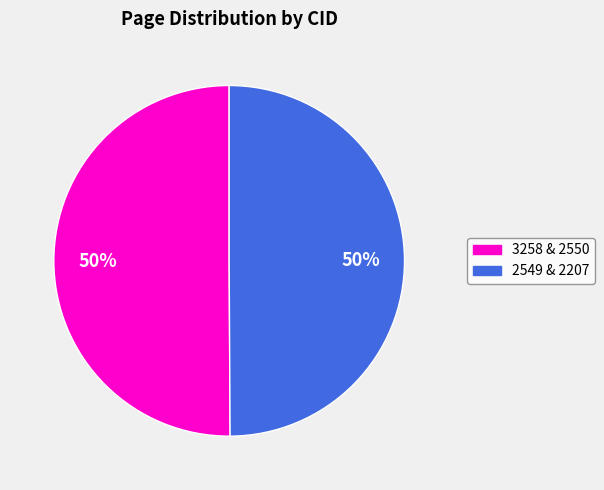

How many segments does this pie chart have?

2